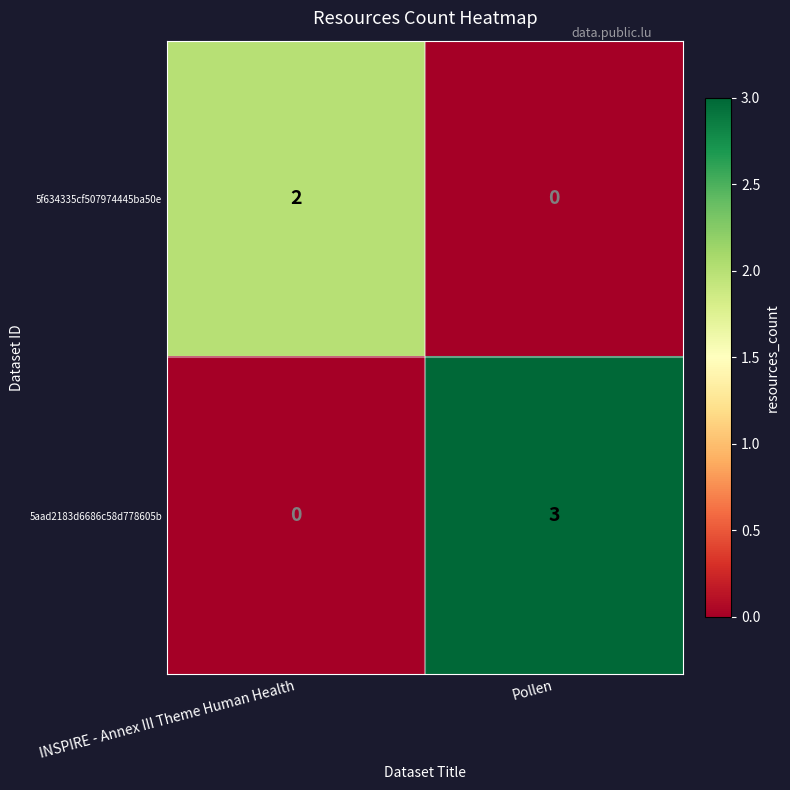

Reading right to left, list all the values displayed in this chart.

5f634335cf507974445ba50e: Pollen=0	INSPIRE - Annex III Theme Human Health=2
5aad2183d6686c58d778605b: Pollen=3	INSPIRE - Annex III Theme Human Health=0